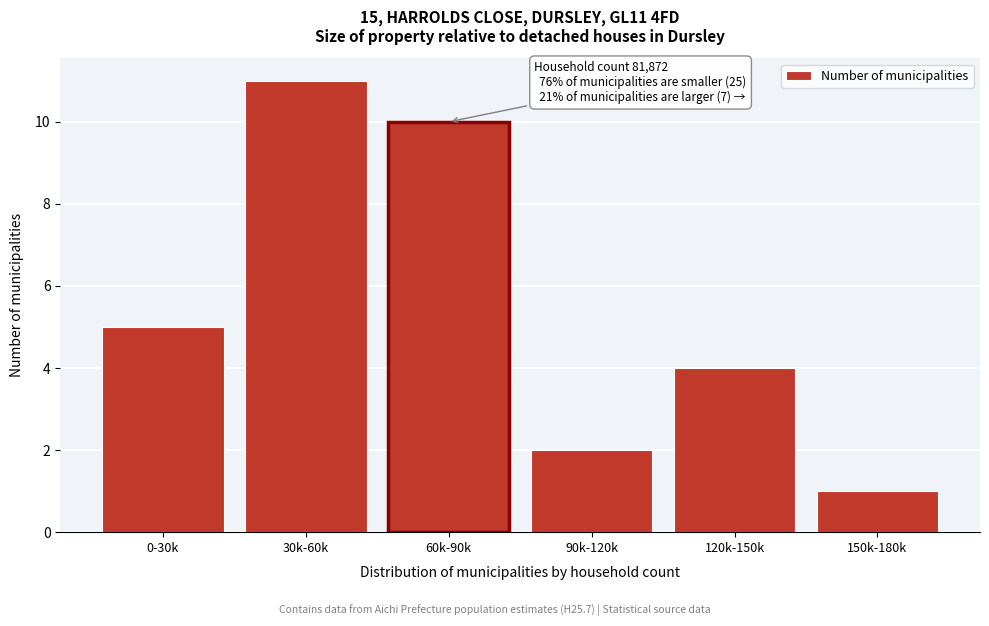

Reading left to right, list all the values displayed in this chart.

5	11	10	2	4	1